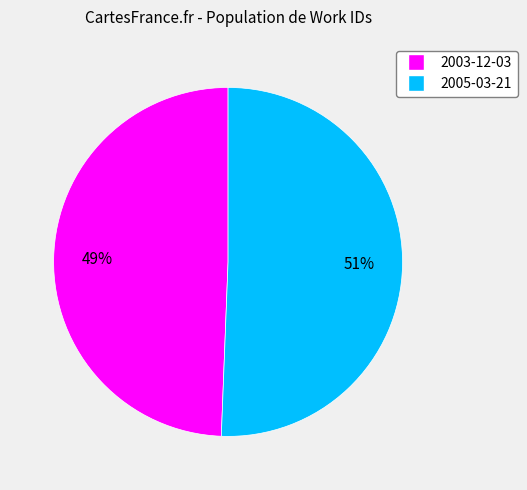

Does 2003-12-03 account for over 50% of the chart?

No